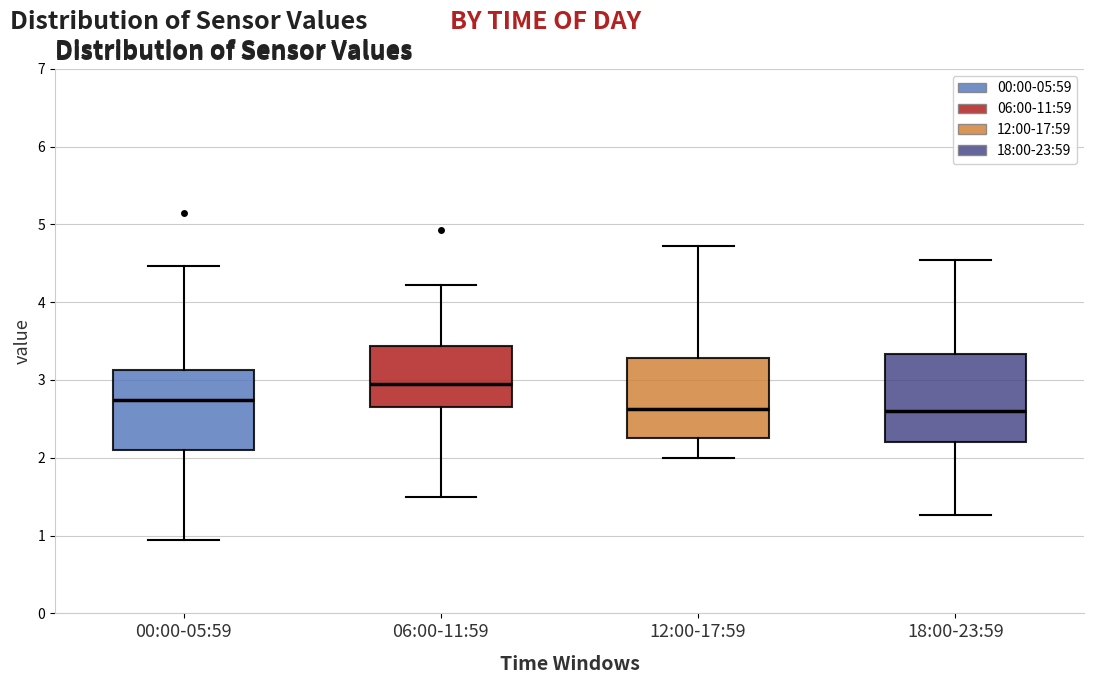

Which box's median line is the highest?

06:00-11:59